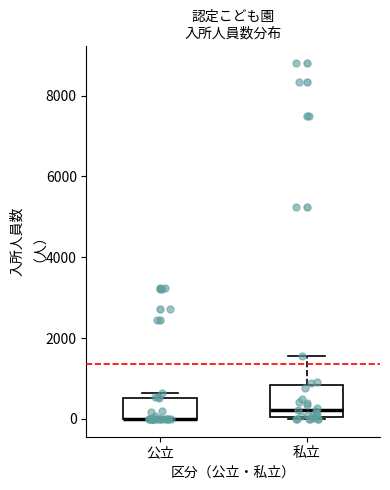

Reading left to right, read every box against the y-axis: the position of its median line, the range the box covers, and the ends of its whiskers. The values are not printed on the chart, so give them approximately, as read against the axis.

公立: median 0 (drawn on the box's lower edge), box 0 to 600, whiskers 0 to 600 (just above the box's upper edge)
私立: median 200, box 0 to 800, whiskers 0 to 1600